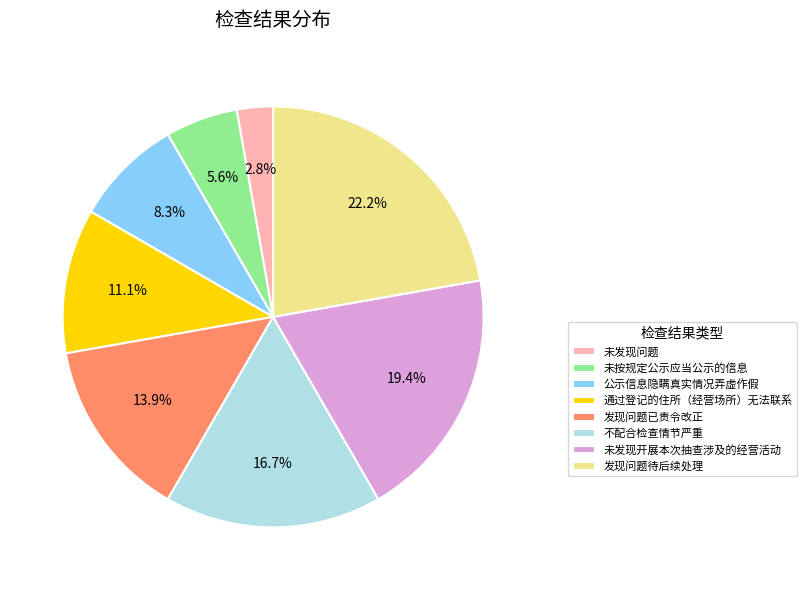

Does 不配合检查情节严重 represent more than half of the total?

No